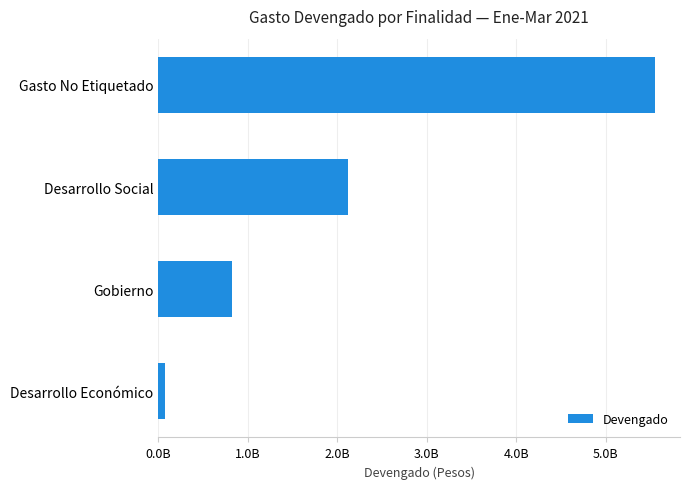

What is the sum of all values?

8567926957